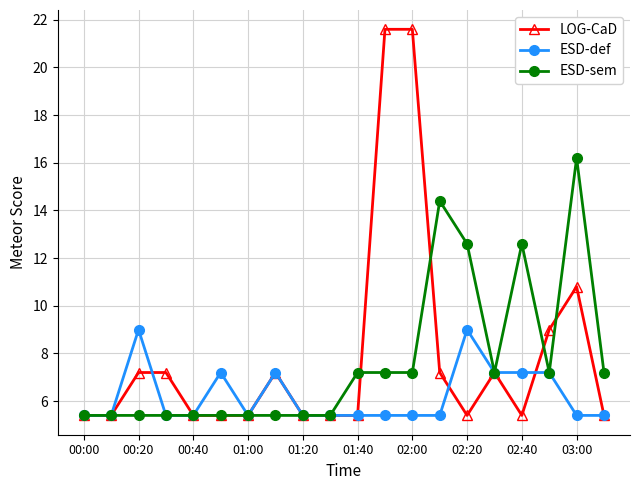

What is the difference between the maximum and minimum values in the ESD-def series?

3.6